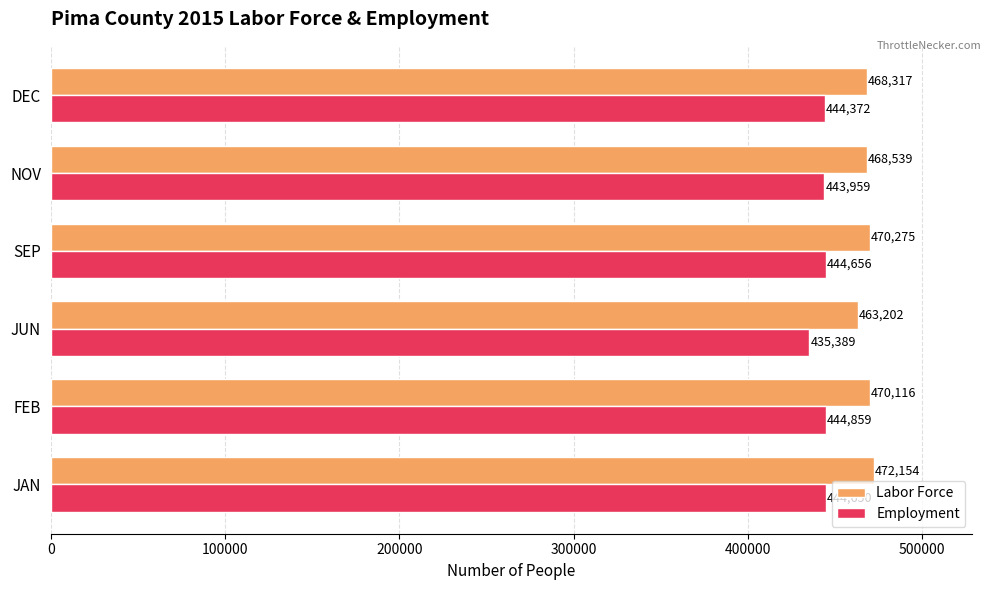

Which series has the largest total across all categories?

Labor Force